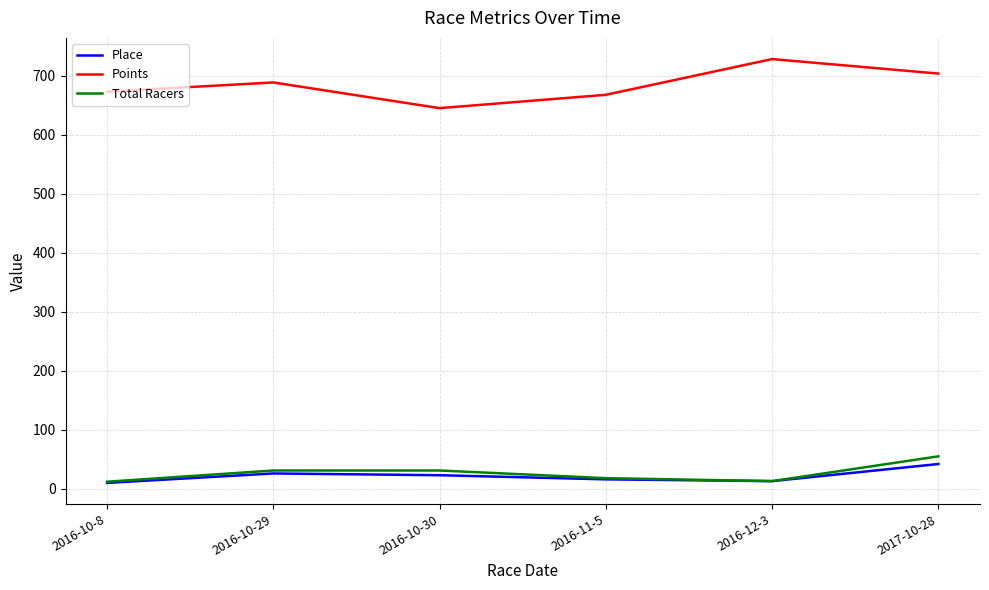

Which series has the widest spread of values?

Points